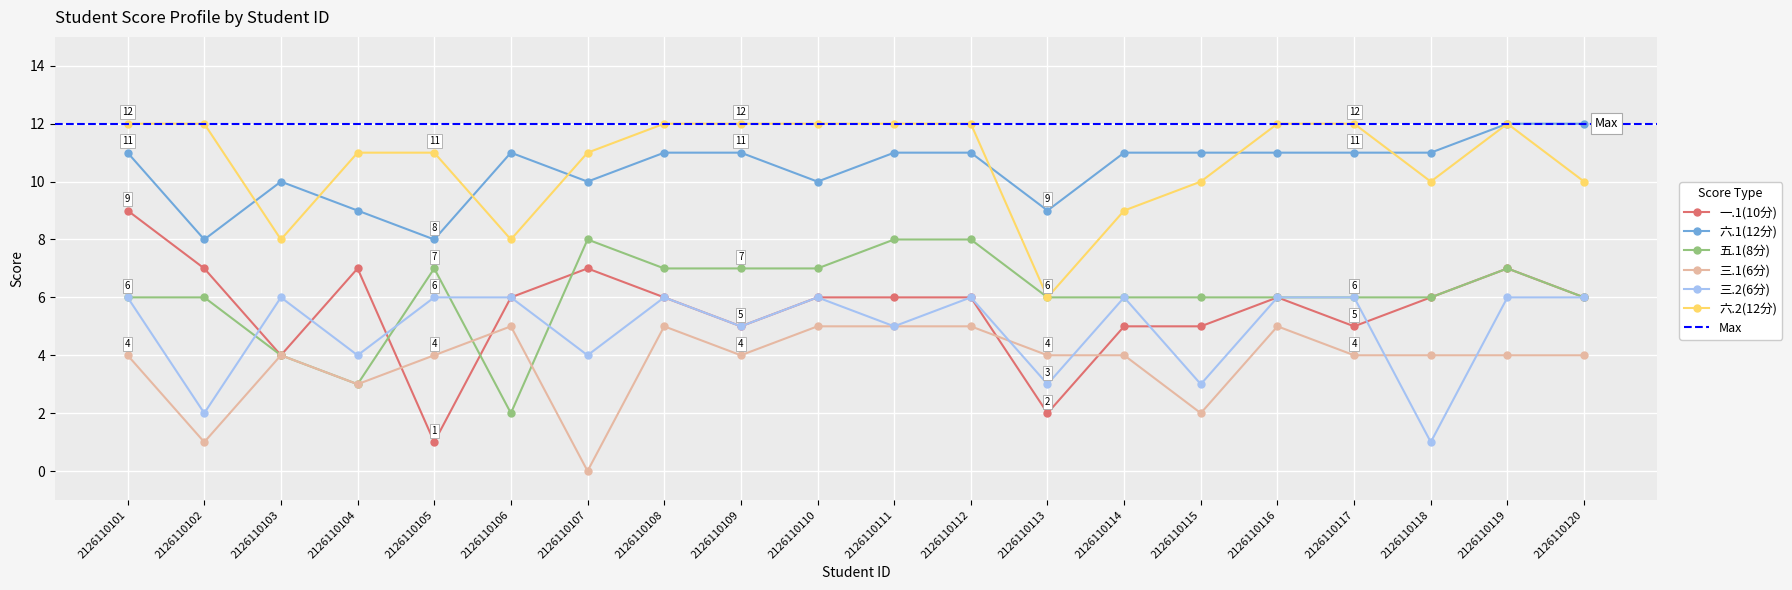

What is the total value across all series at 2126110111?

47